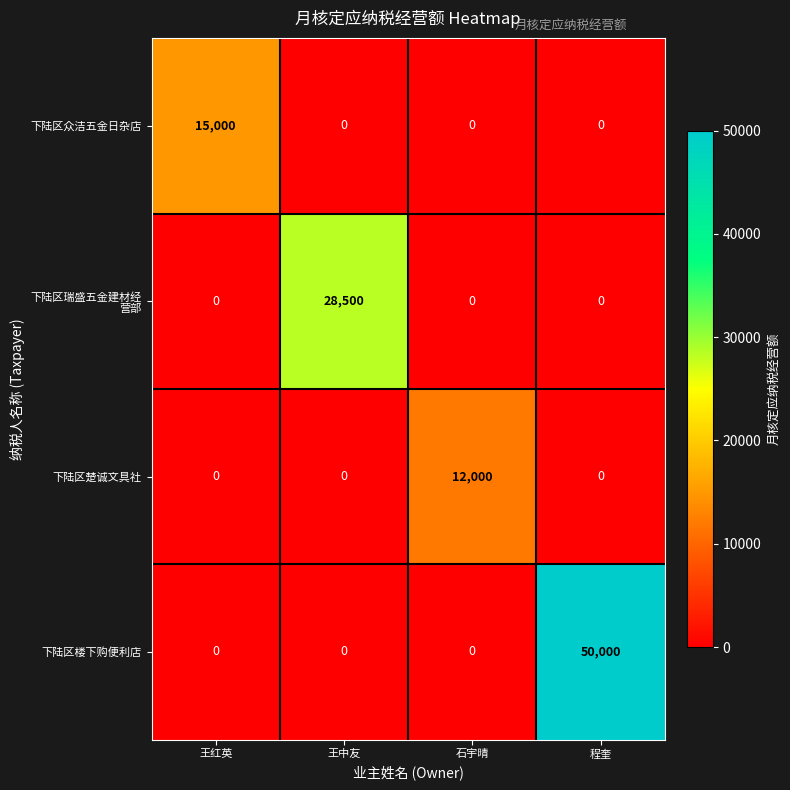

Which category has the highest value across all series?

程奎